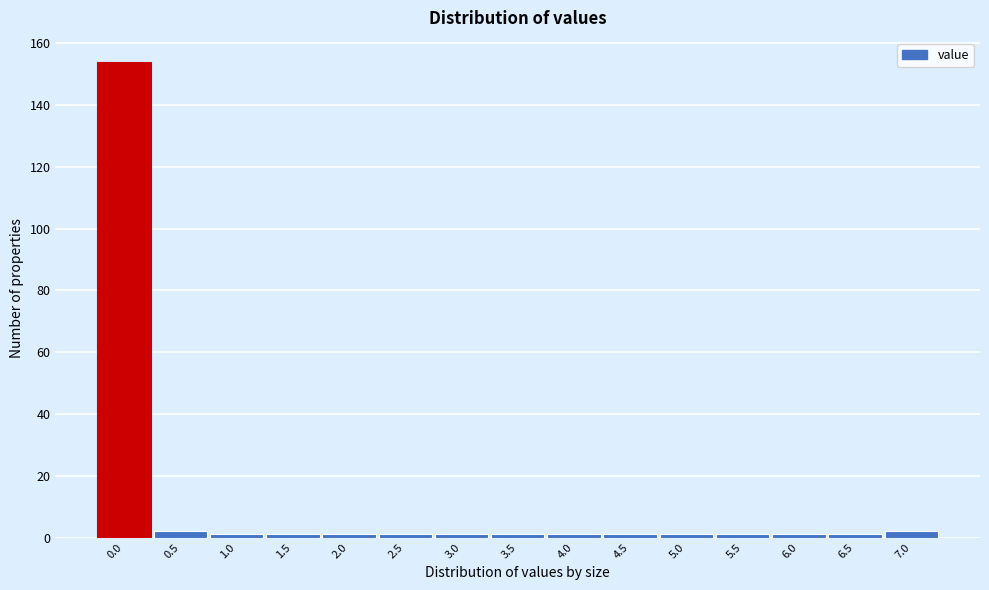

Reading left to right, transcribe all the data shown in this chart.

154	2	1	1	1	1	1	1	1	1	1	1	1	1	2